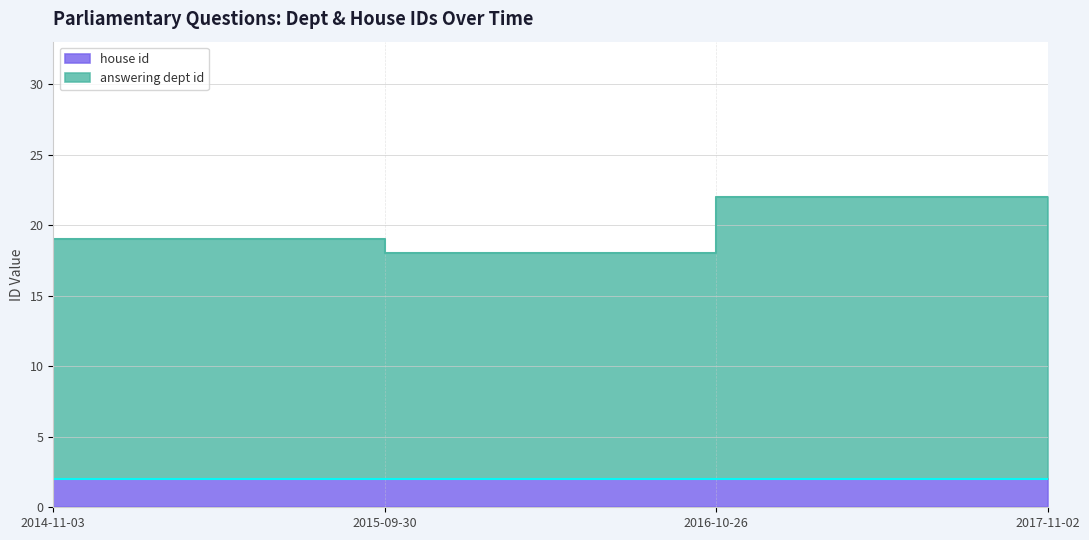

At which label does the data first exceed 19?

2016-10-26